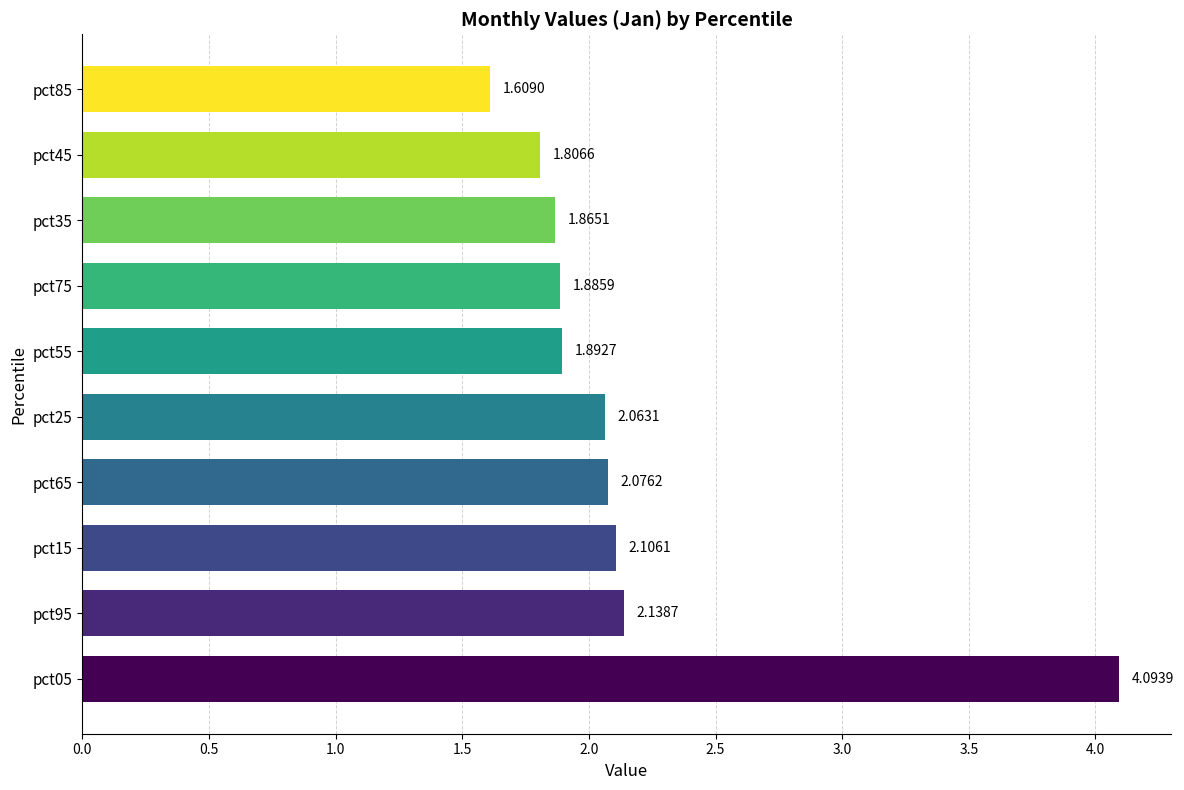

Which label corresponds to the smallest value in the chart?

pct85